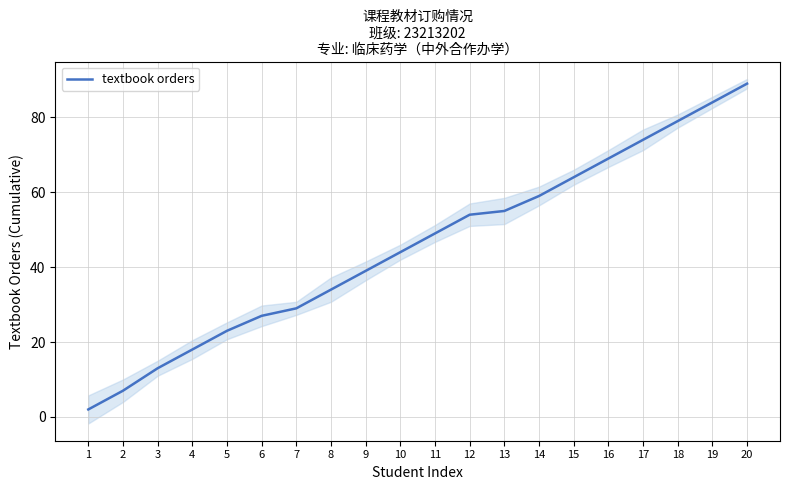

Between 19 and 9, which is larger?

19